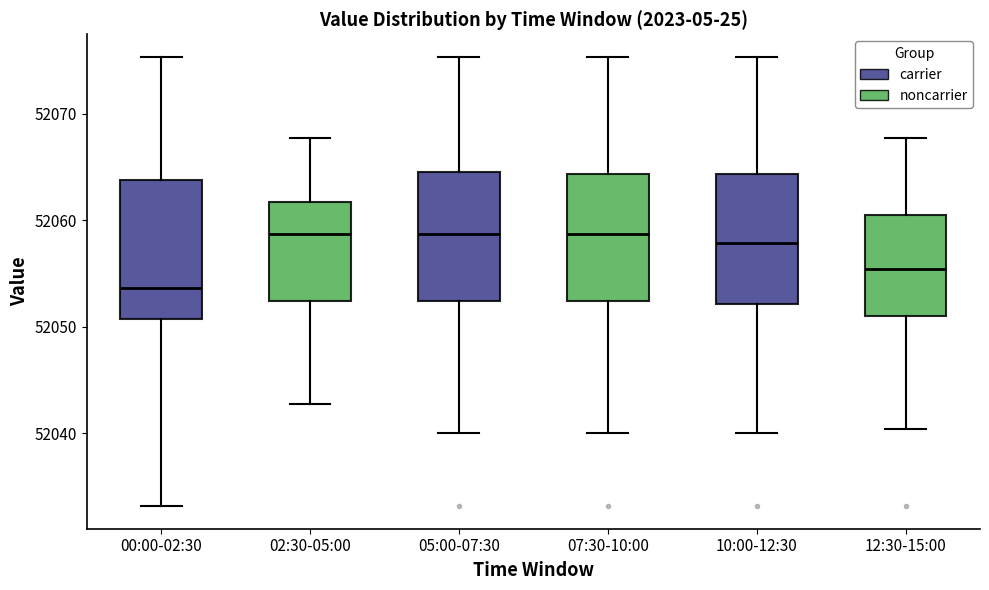

Which box's median line is the lowest?

00:00-02:30